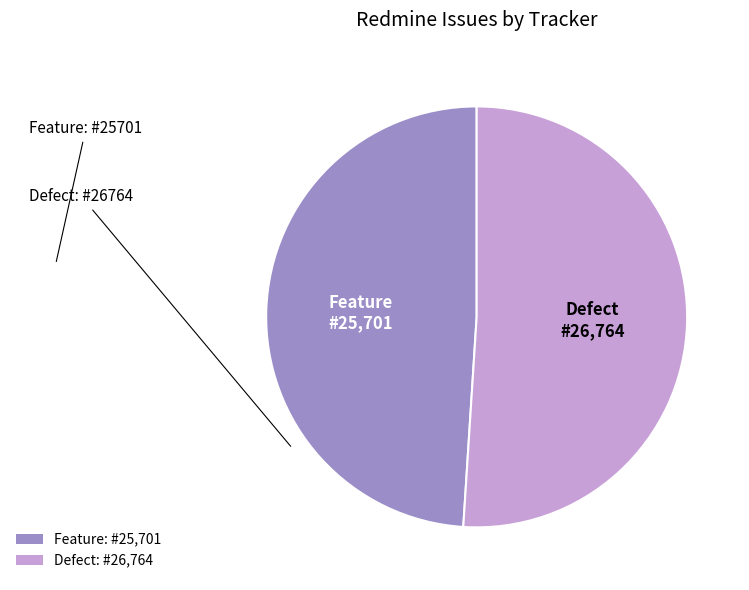

Does any single category account for the majority?

Yes